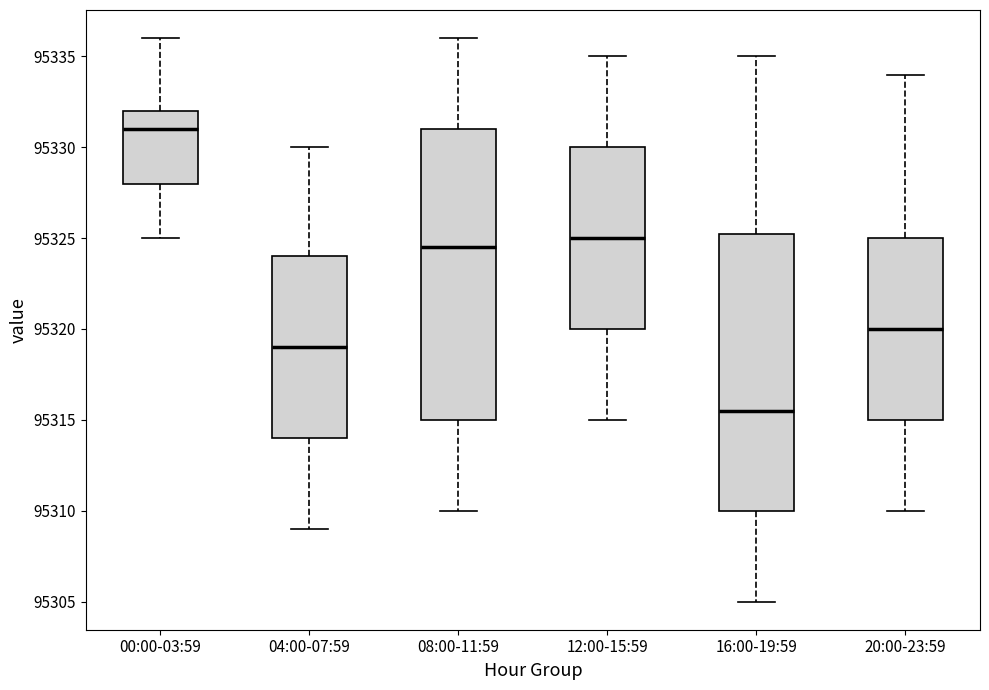

Which box is the tallest, from its lower edge to its upper edge?

08:00-11:59